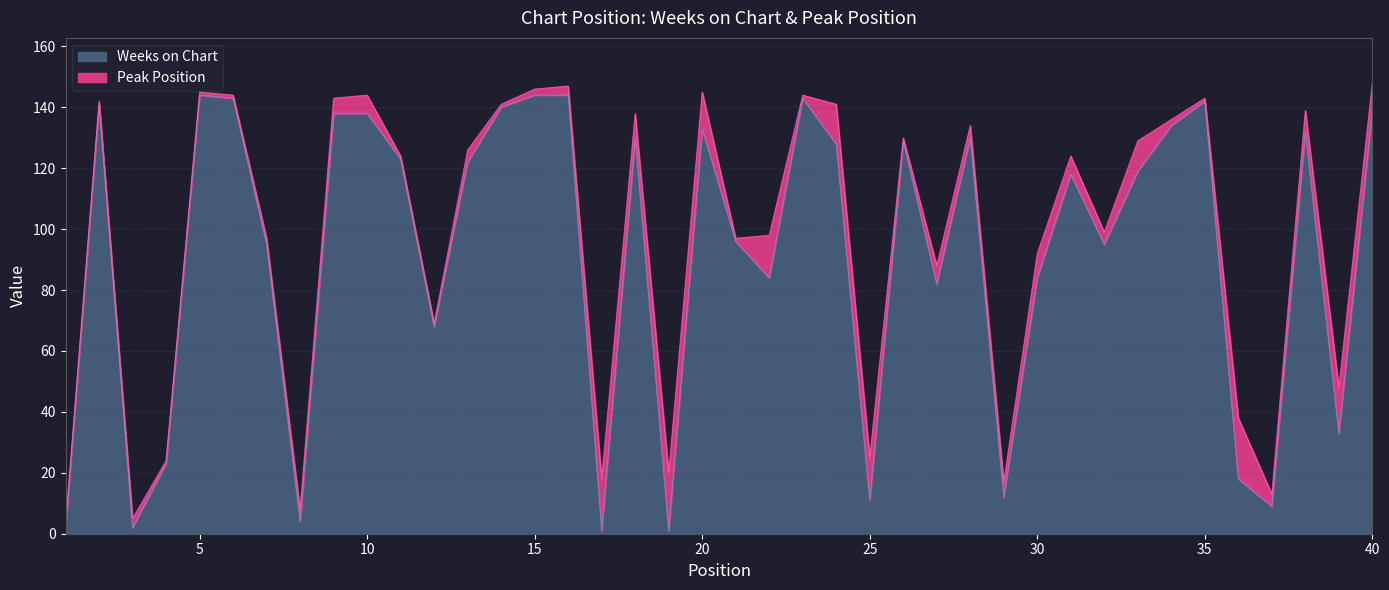

Where is the first local maximum?

2